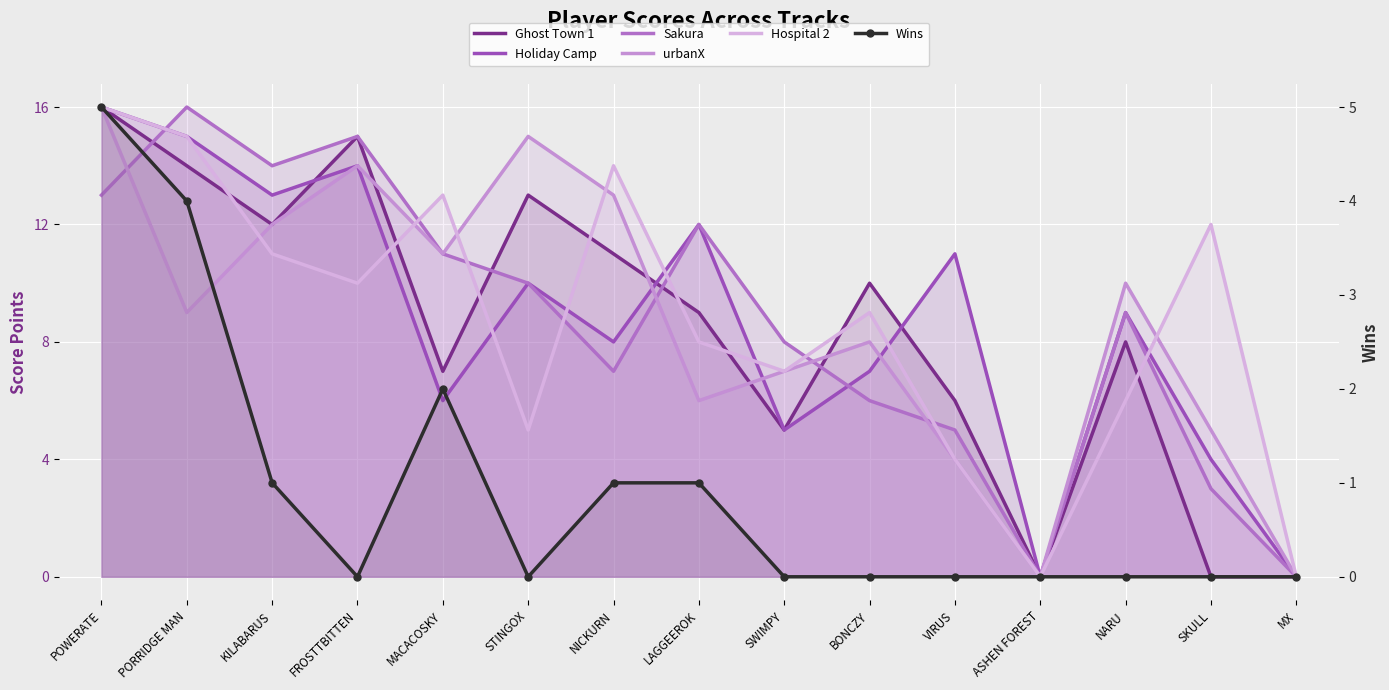

Which series has the widest spread of values?

Ghost Town 1